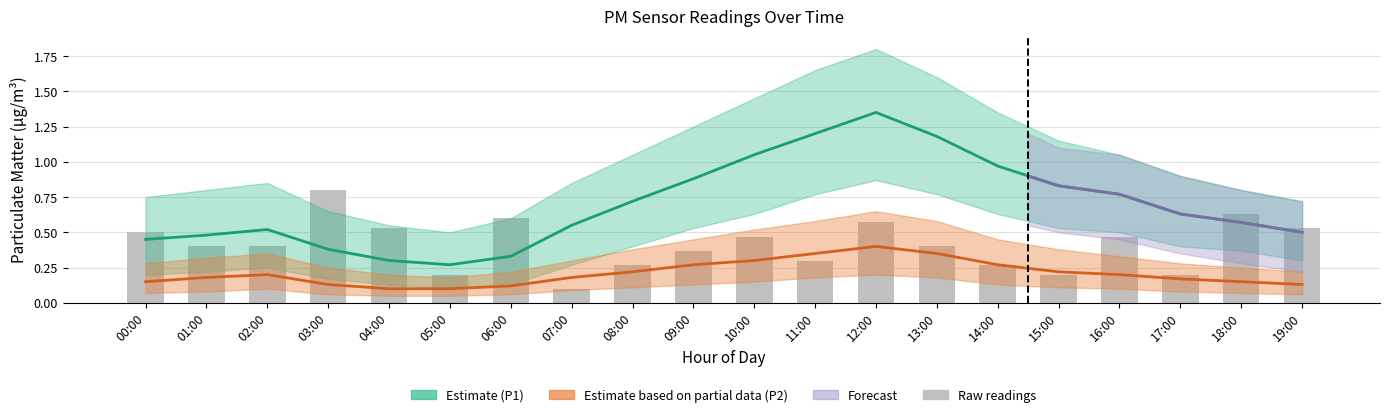

At how many categories does at least one series exceed 0?

20